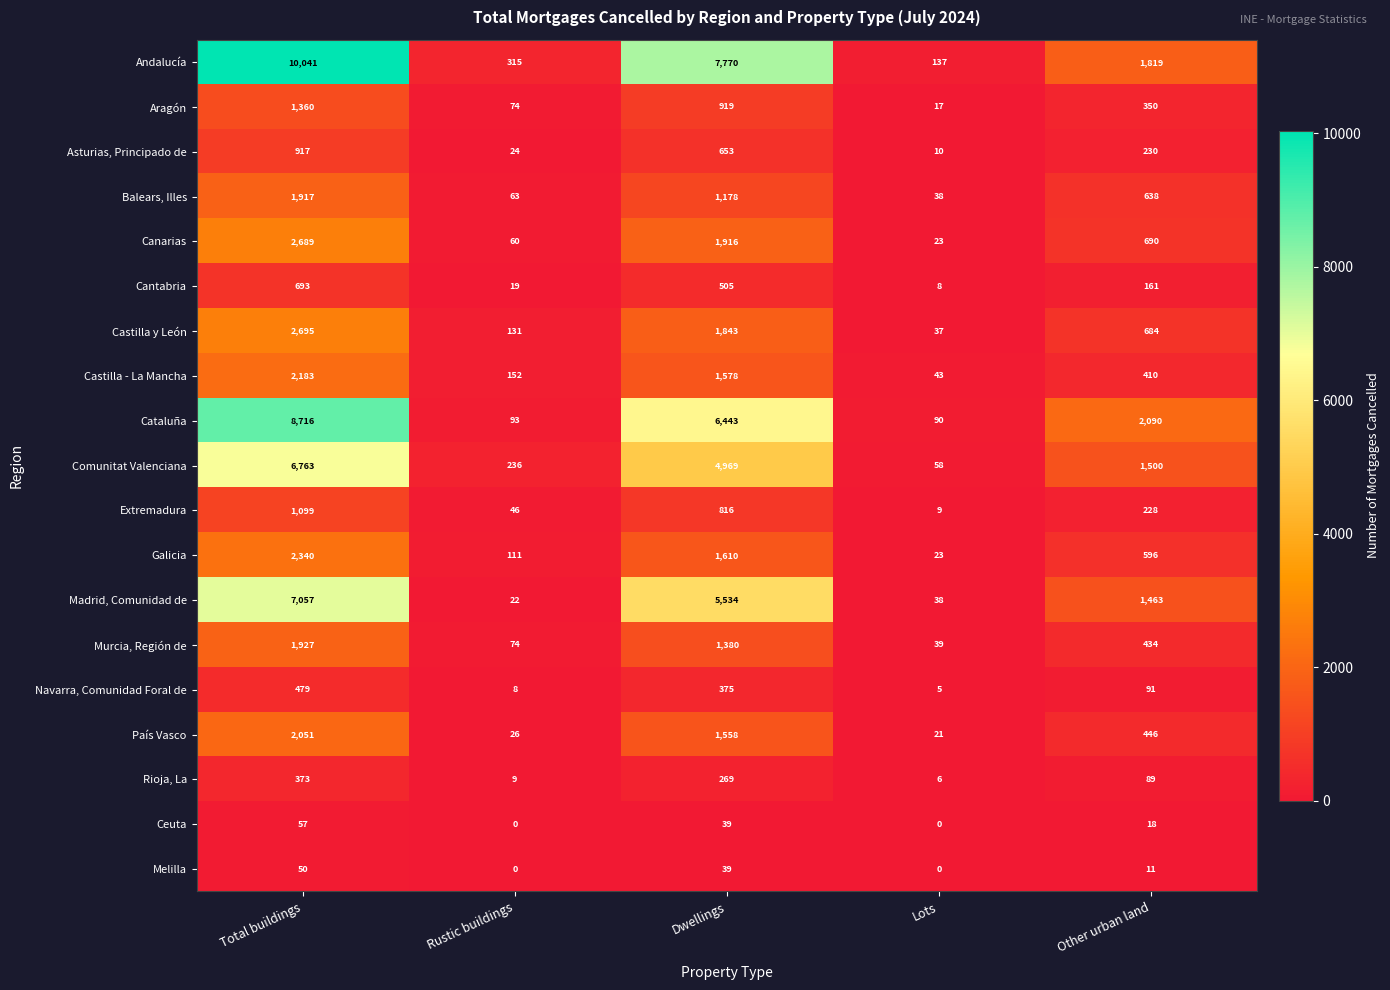

What is the difference between the highest and lowest values at Other urban land?

2079